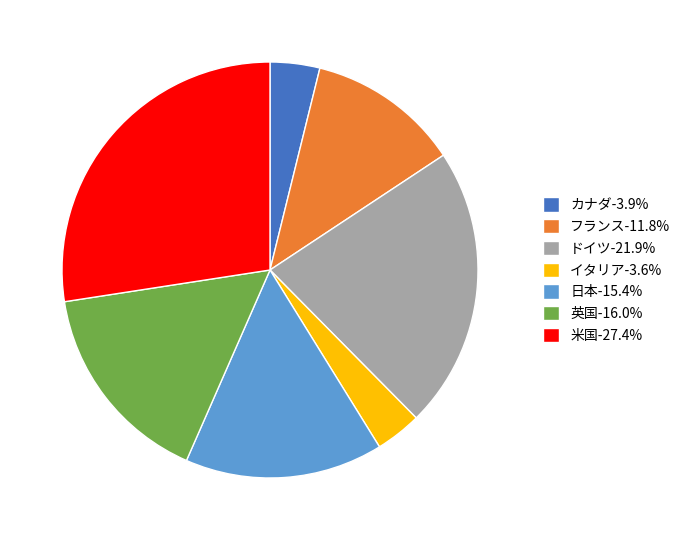

Count the number of slices in the pie.

7